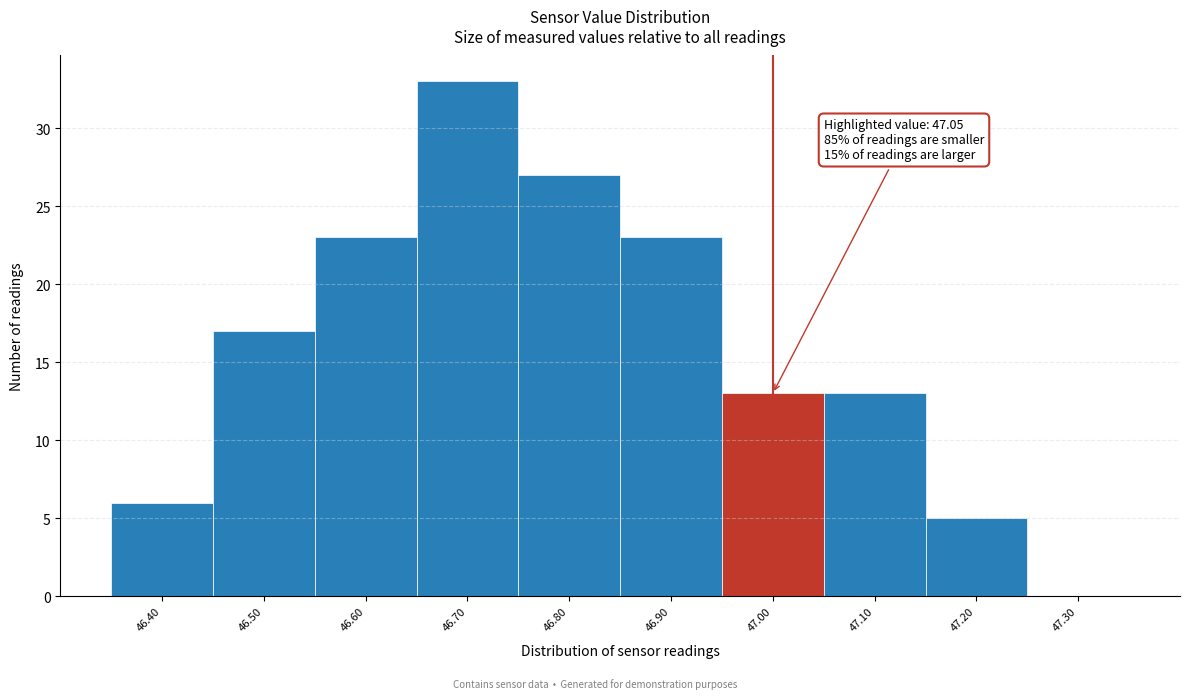

Reading right to left, list all the values displayed in this chart.

47.30=0	47.20=5	47.10=13	47.00=13	46.90=23	46.80=27	46.70=33	46.60=23	46.50=17	46.40=6